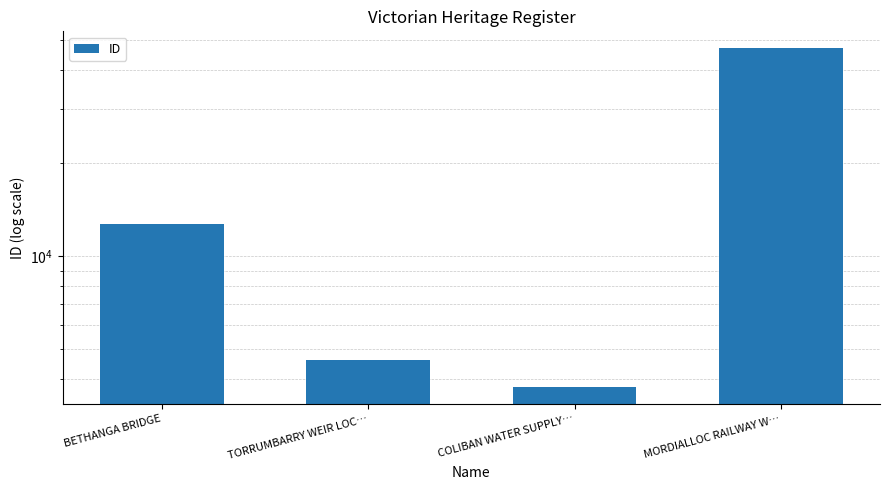

Reading right to left, transcribe all the data shown in this chart.

47096	3784	4624	12738